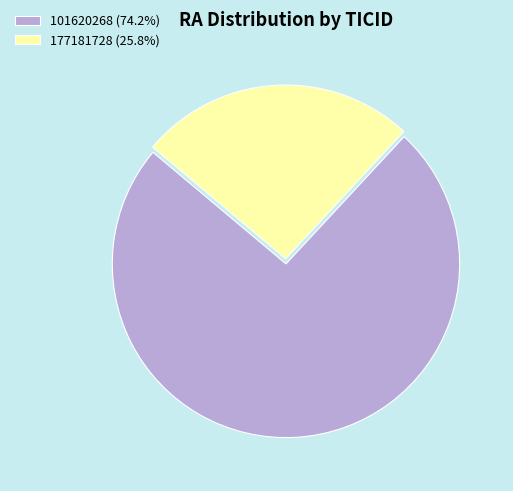

Count the number of slices in the pie.

2